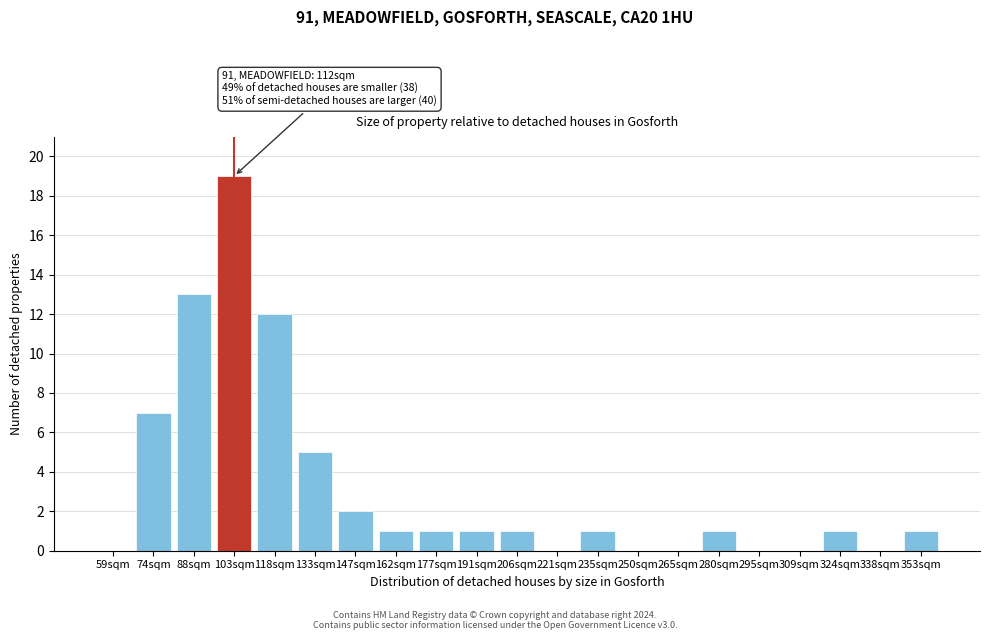

The chart shows a value of 0 at 265sqm. True or false?

True